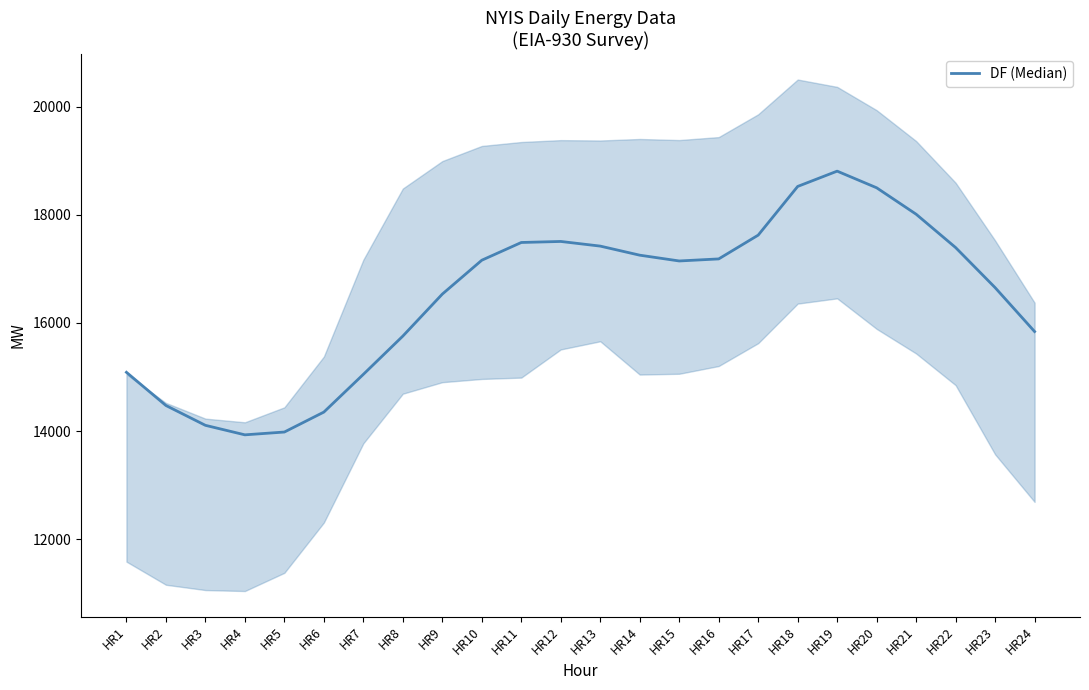

Is this an area chart (filled region under the line)?

No